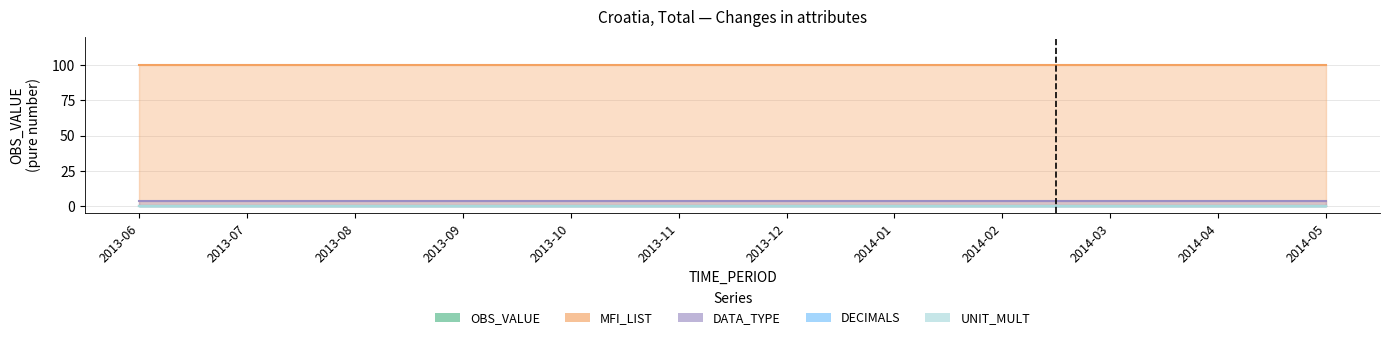

True or false: OBS_VALUE and DATA_TYPE cross at least once.

False